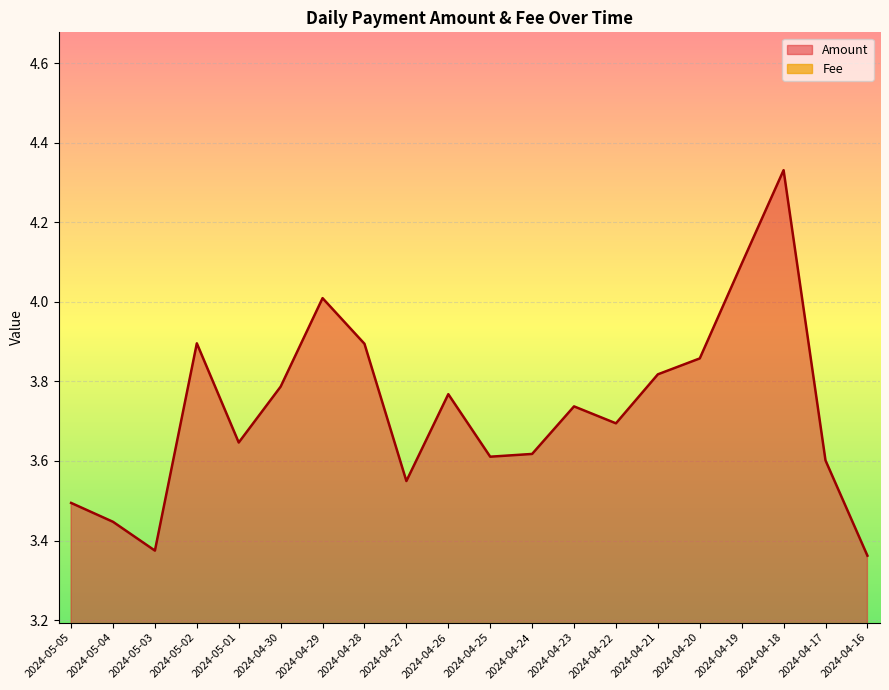

At which category is the sum across all series the highest?

2024-04-18